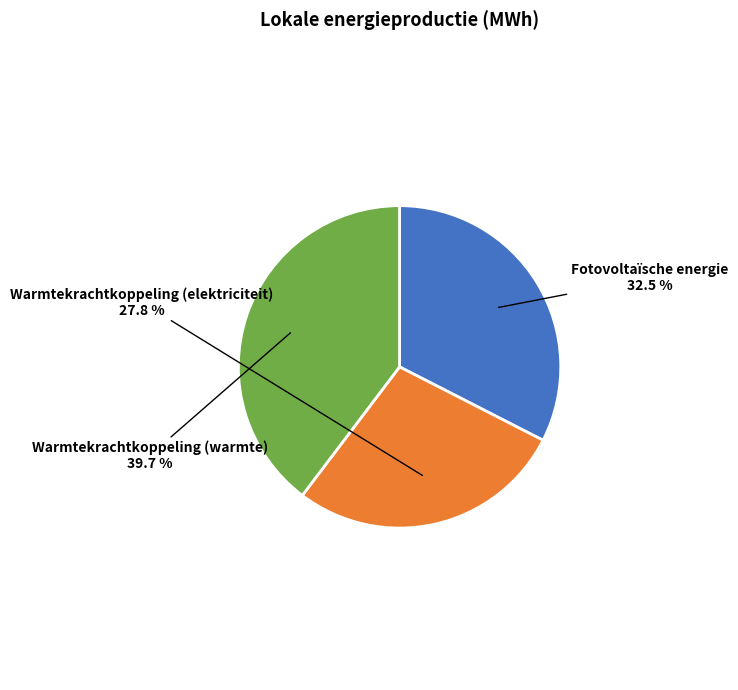

Which category has the biggest portion of the pie?

Warmtekrachtkoppeling (warmte)